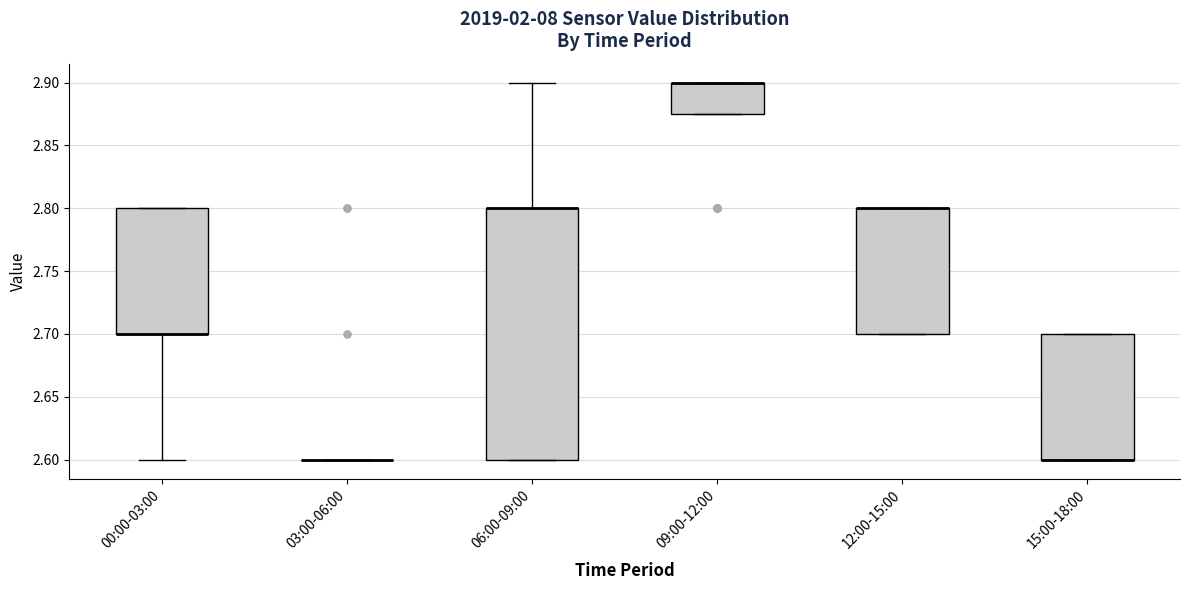

Comparing the boxes themselves (not the whiskers), which one is the tallest?

06:00-09:00